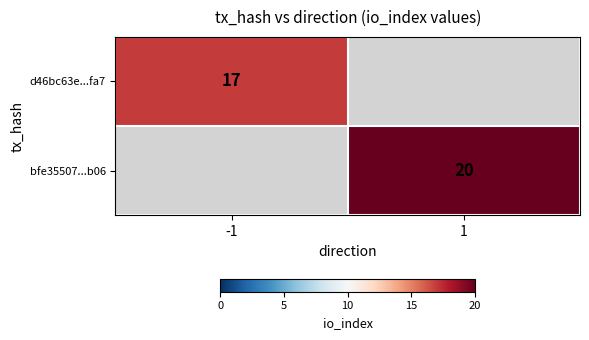

Is the value of d46bc63e...fa7 at -1 greater than the value of bfe35507...b06 at 1?

No